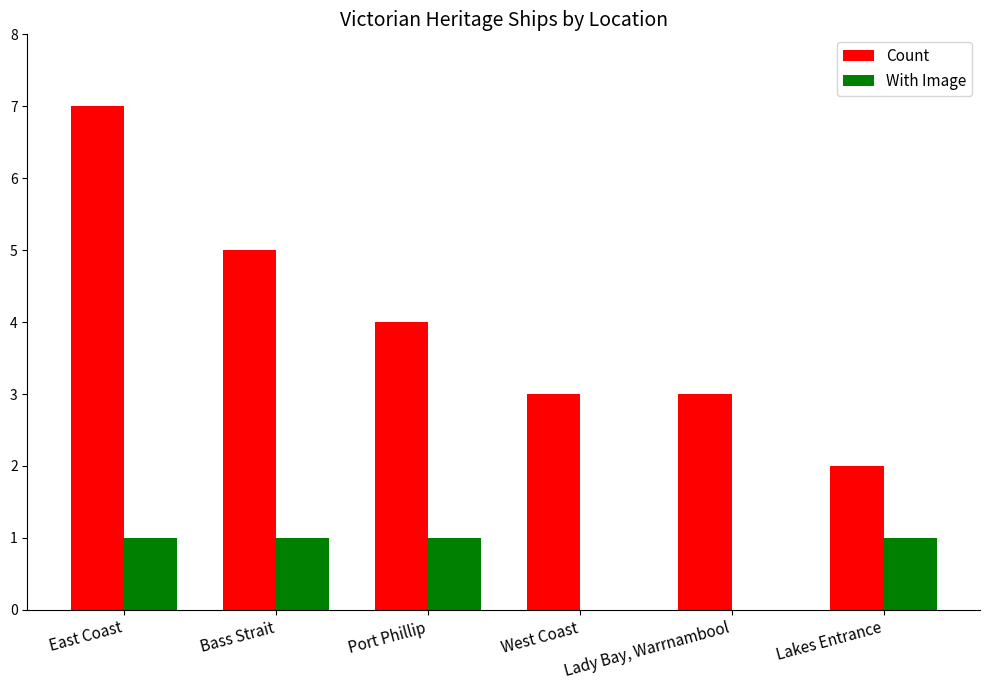

What is the maximum value shown in the chart?

7